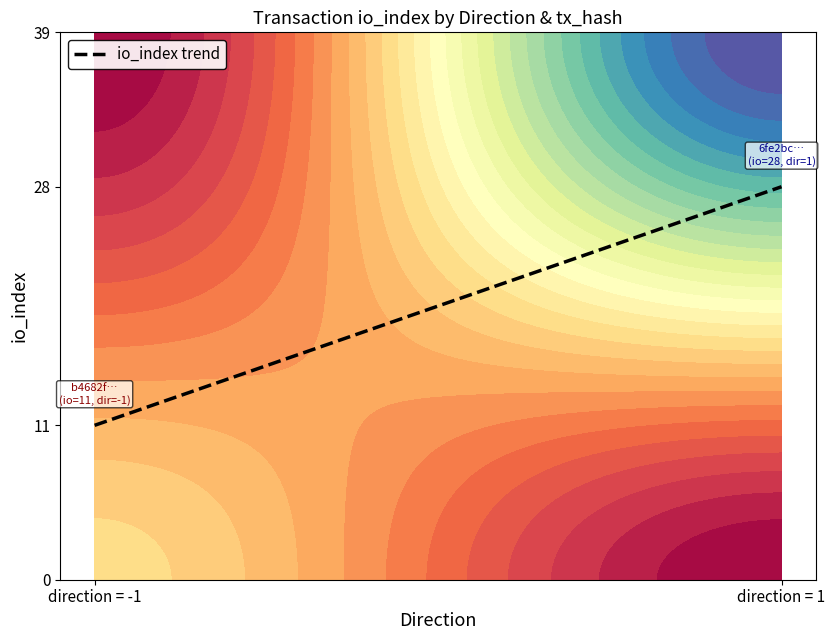

What is the average value?

0.5